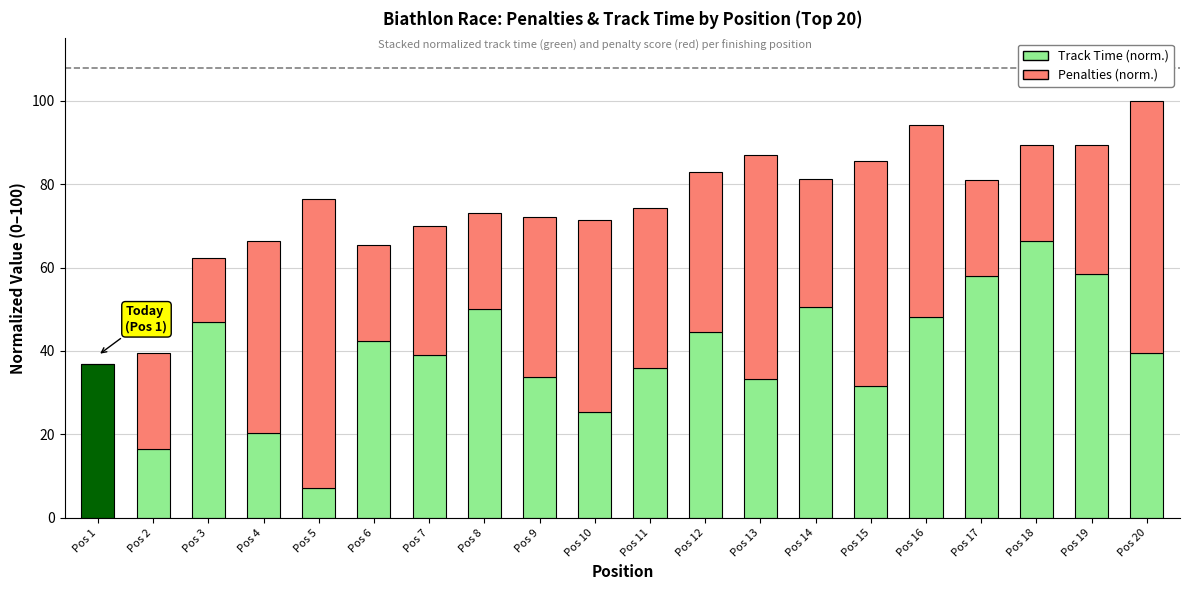

Does the chart contain stacked bars?

Yes